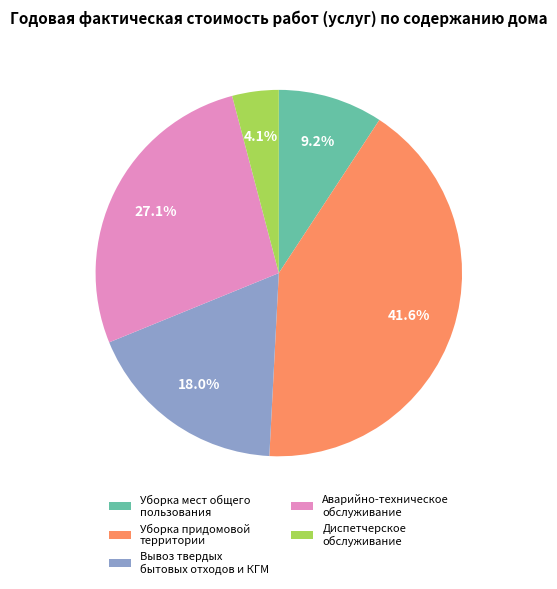

Rank the categories by value from lowest to highest.

Диспетчерское обслуживание, Уборка мест общего пользования, Вывоз твердых бытовых отходов и КГМ, Аварийно-техническое обслуживание, Уборка придомовой территории